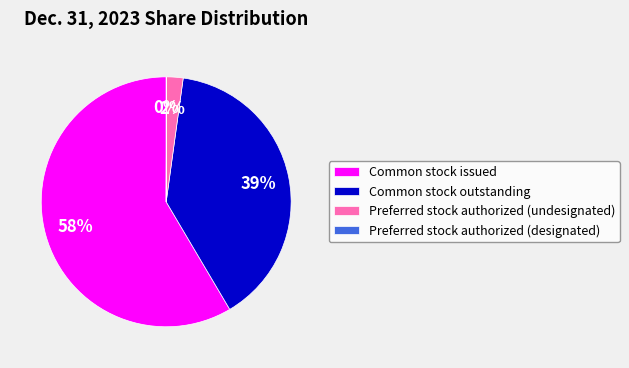

Which slice is the largest?

Common stock issued